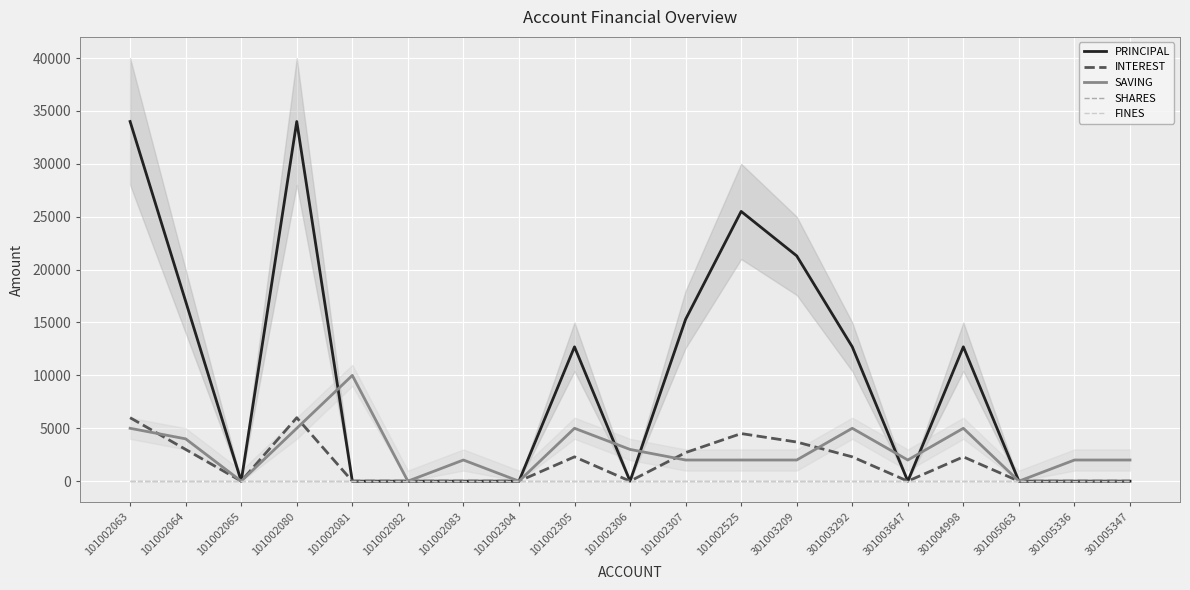

Which series has the largest total across all categories?

PRINCIPAL